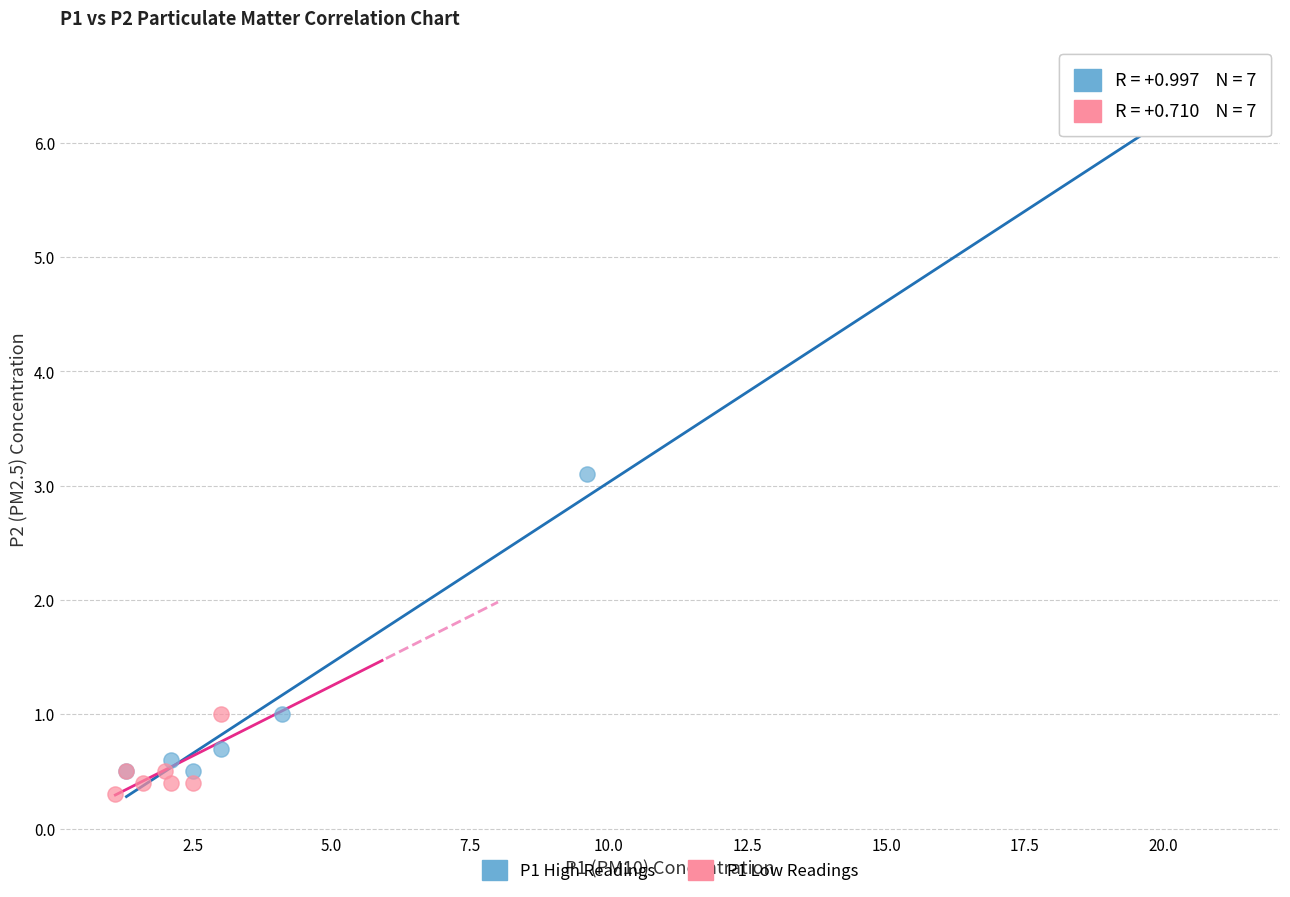

Which series reaches the maximum Y coordinate?

P1 High Readings